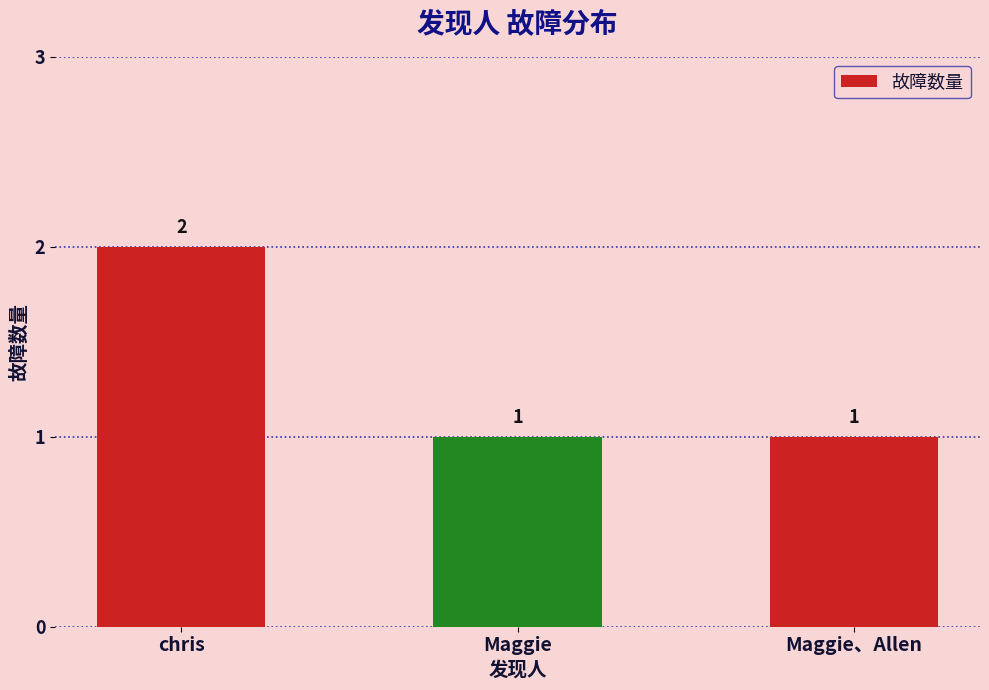

How many values are between 1 and 2?

3